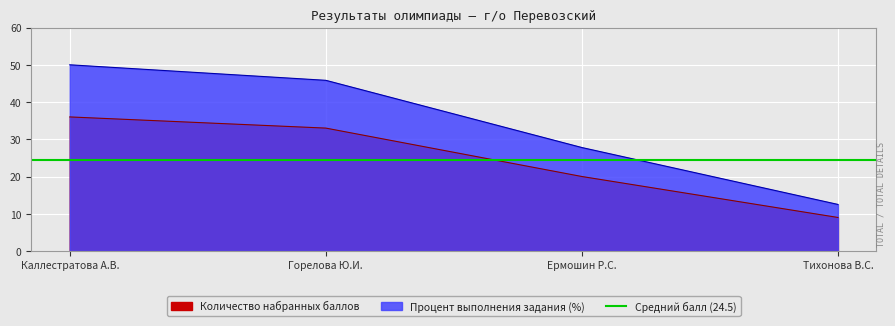

True or false: Количество набранных баллов has more than 1 points higher than both neighbors.

False